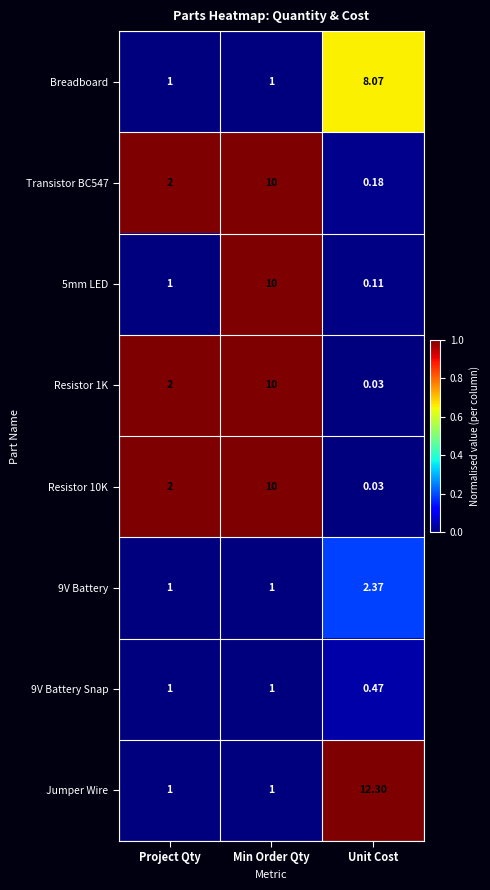

At which category does the chart reach its peak across all series?

Unit Cost